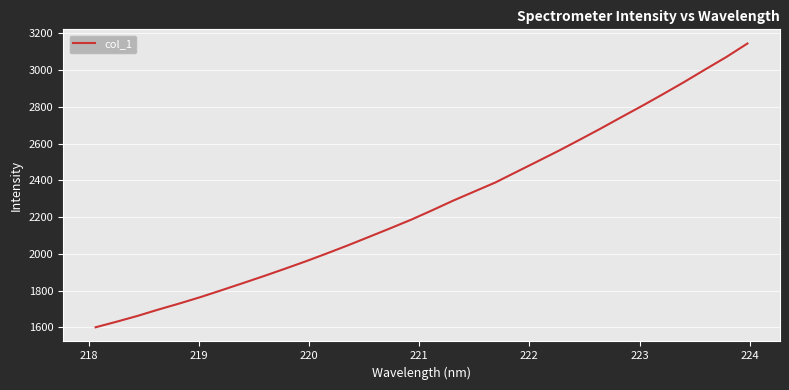

What is the difference between the maximum and minimum values?

1544.0